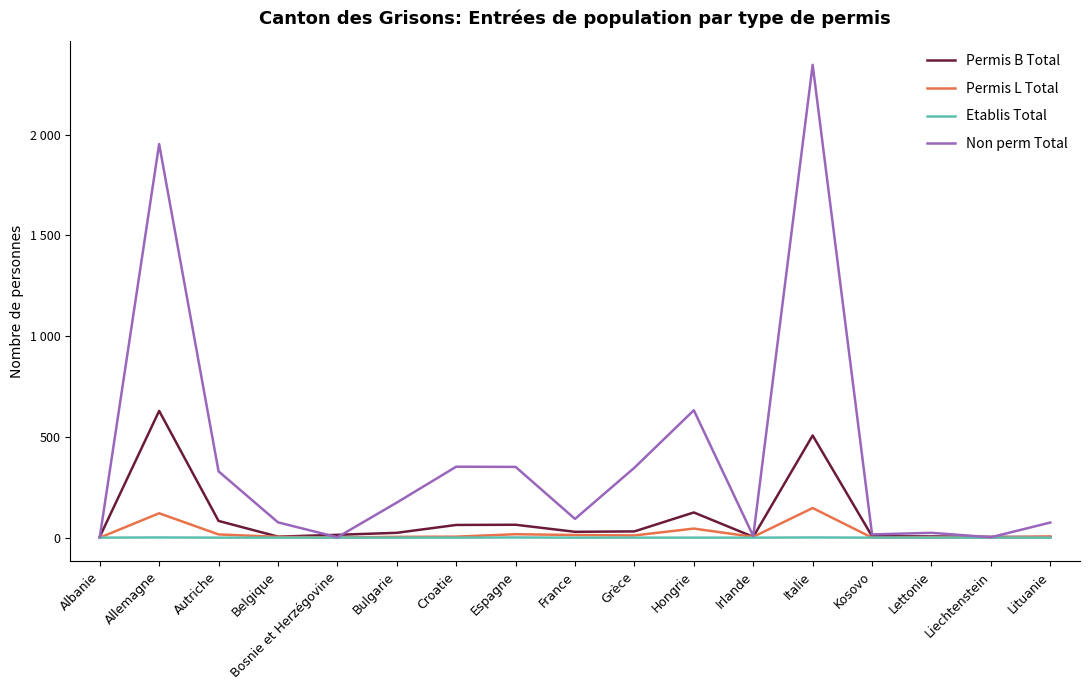

Does the chart display data point markers on the line(s)?

No